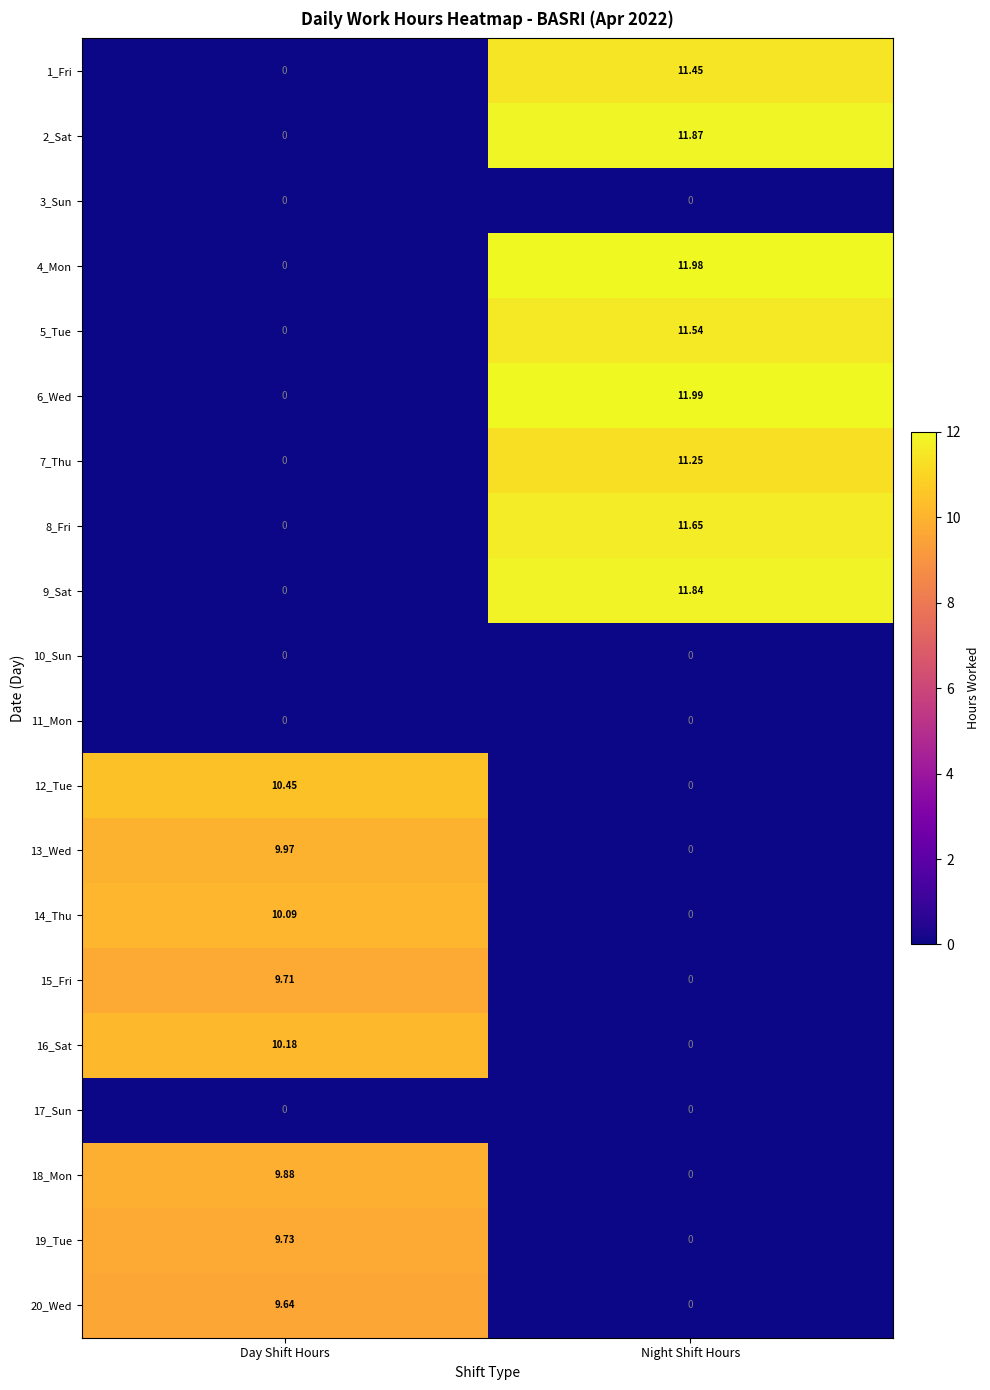

Which series changed the most between Day Shift Hours and Night Shift Hours?

6_Wed